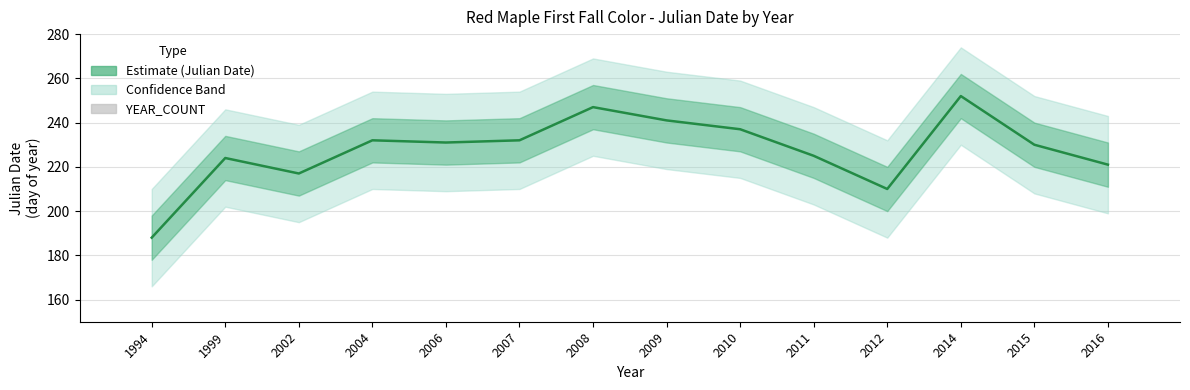

What is the value of the YEAR_COUNT bar at the 1st from the left?

14